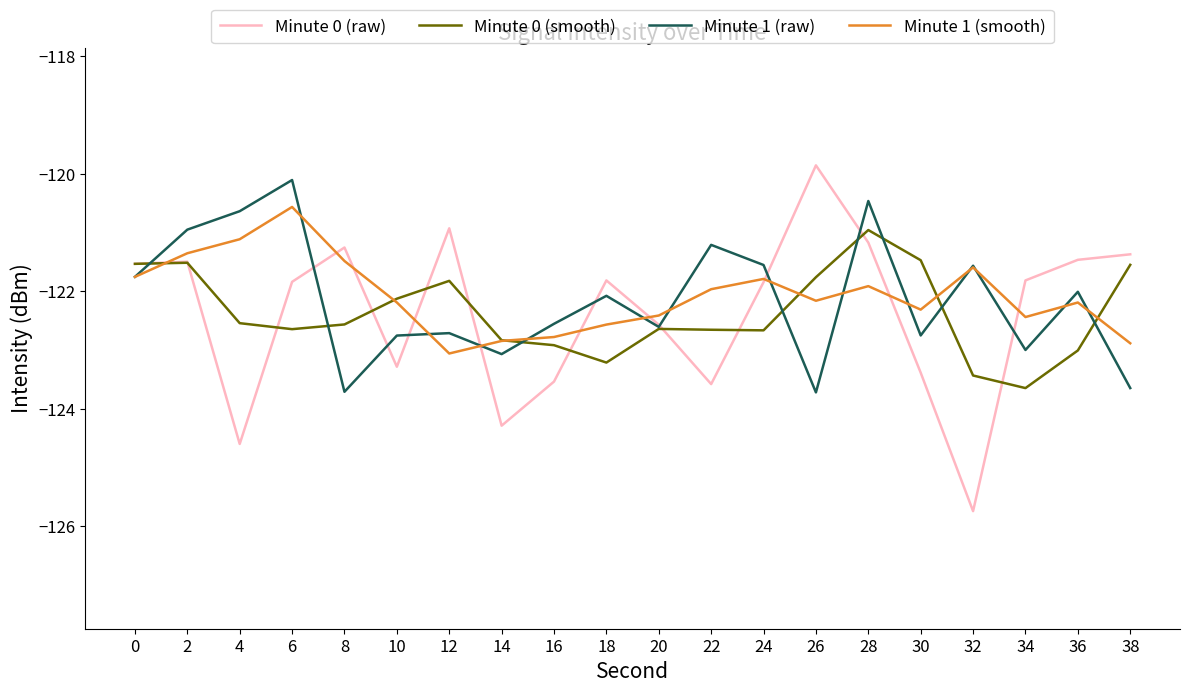

Is this an area chart (filled region under the line)?

No